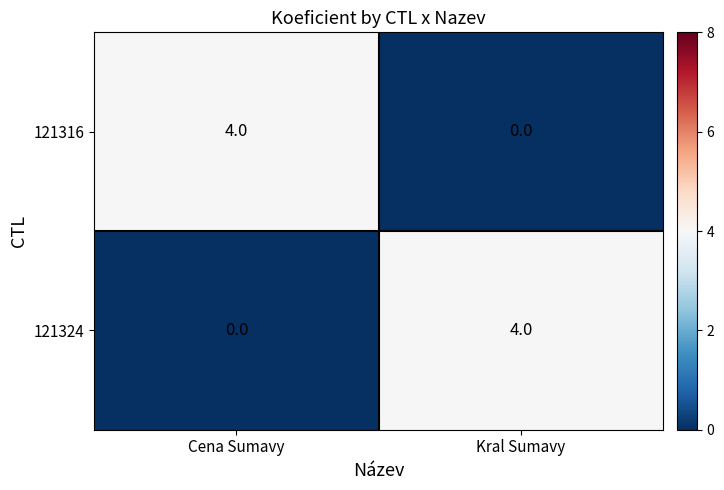

What is the greatest value displayed?

4